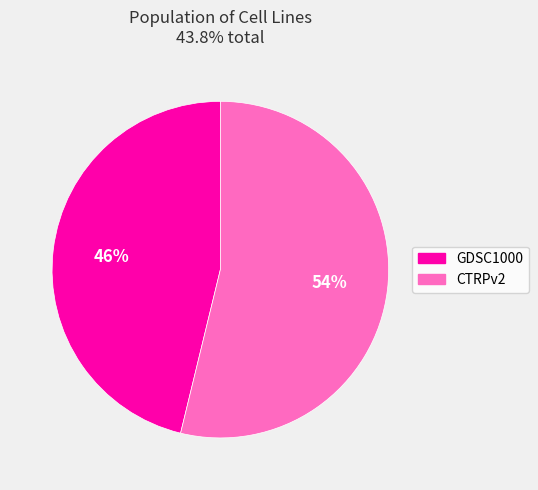

True or false: GDSC1000 accounts for 58% of the total.

False